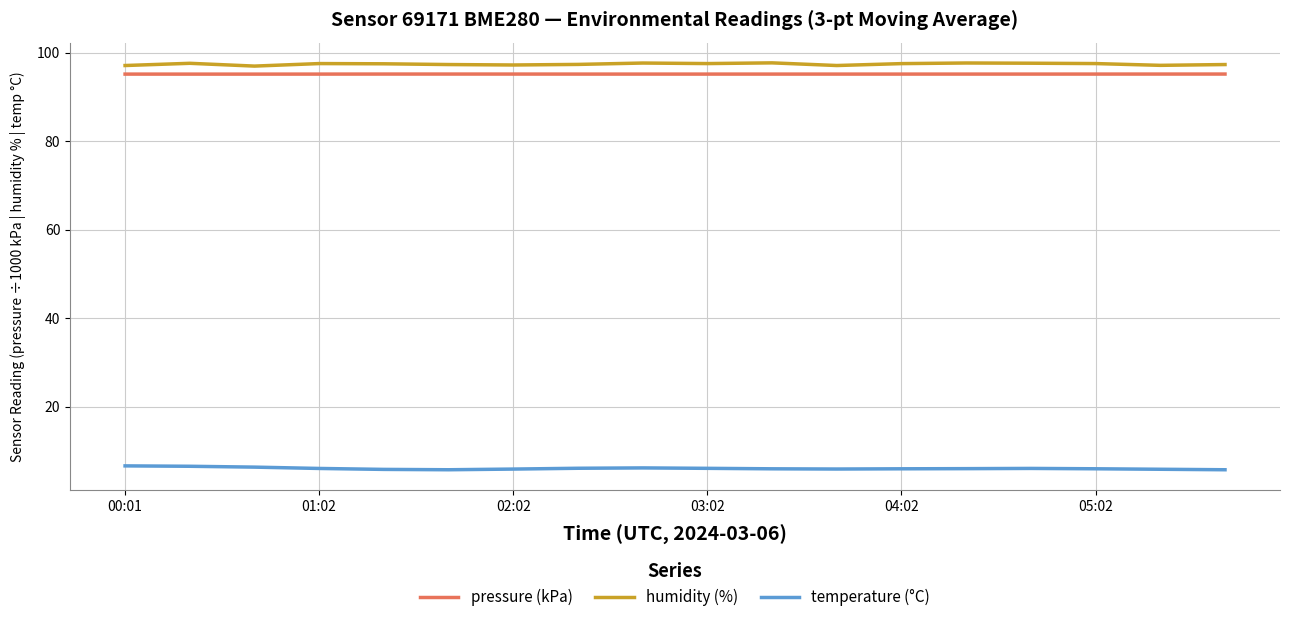

What is the highest value of the temperature (°C) series?

6.6